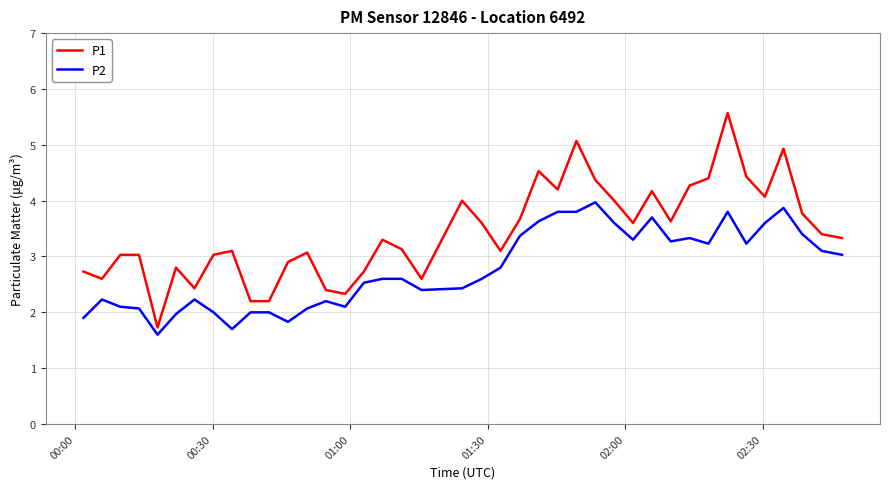

What is the difference between the maximum and minimum values in the P2 series?

2.4